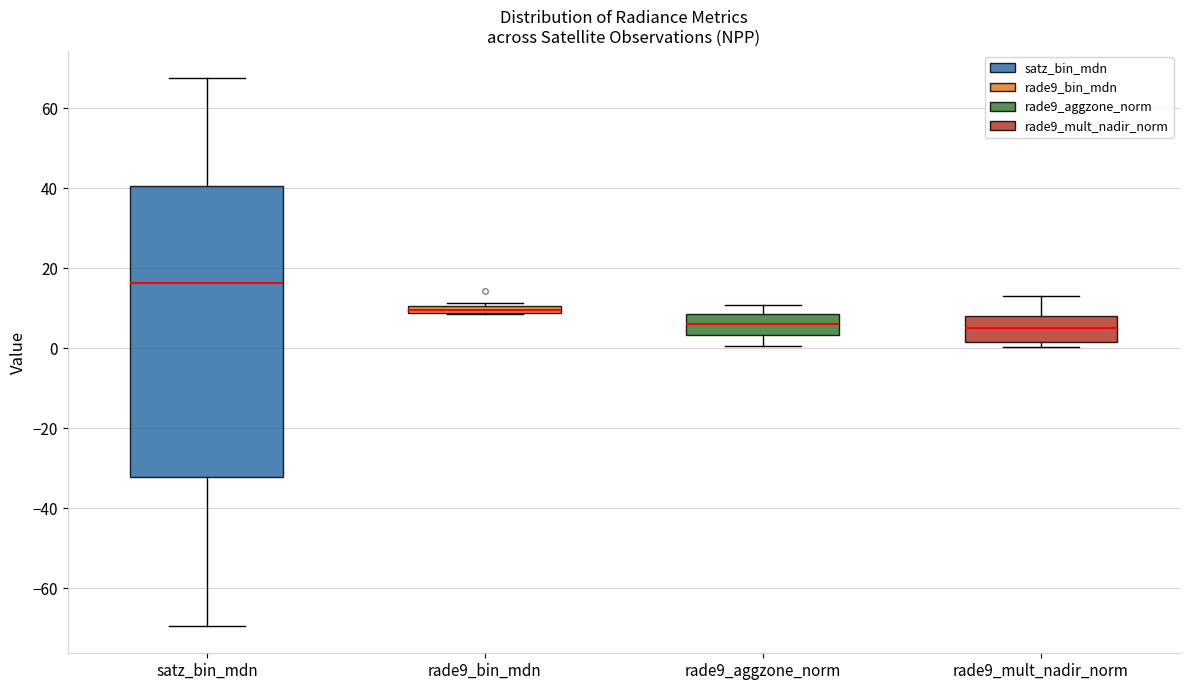

Which box is the tallest, from its lower edge to its upper edge?

satz_bin_mdn